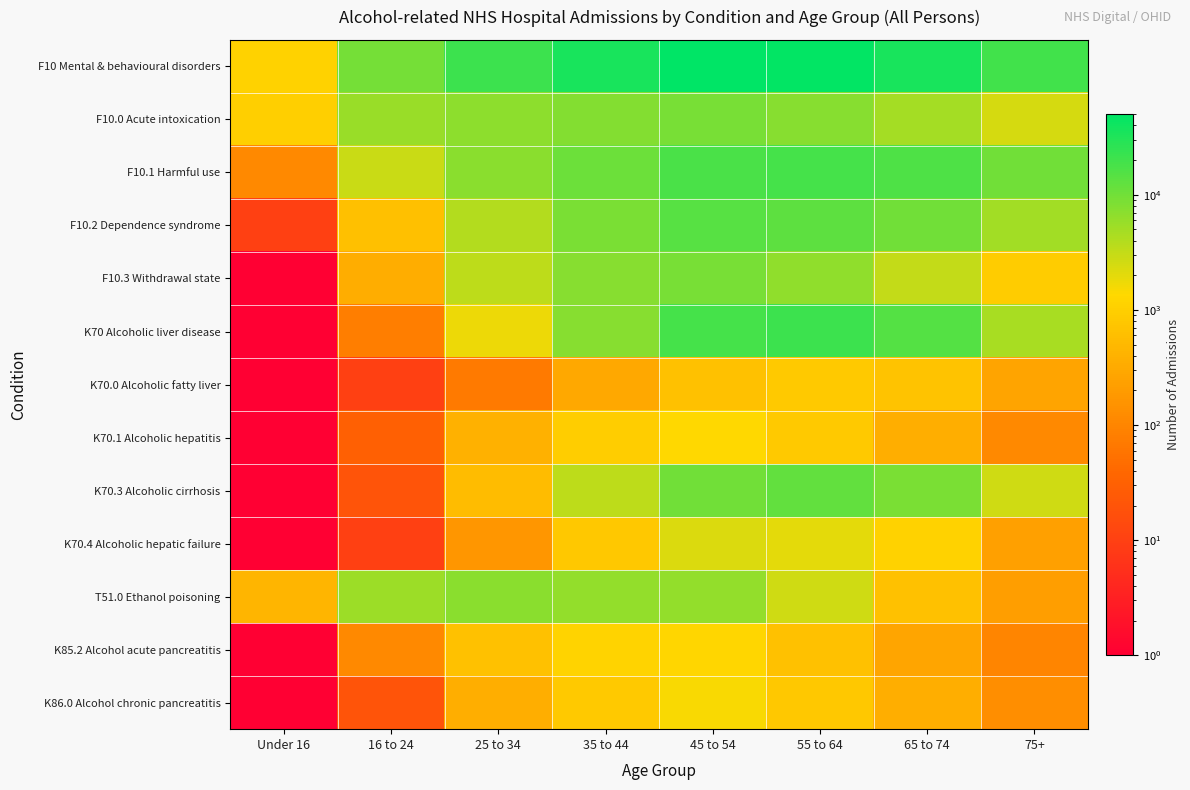

Between 35 to 44 and Under 16, which is larger?

35 to 44